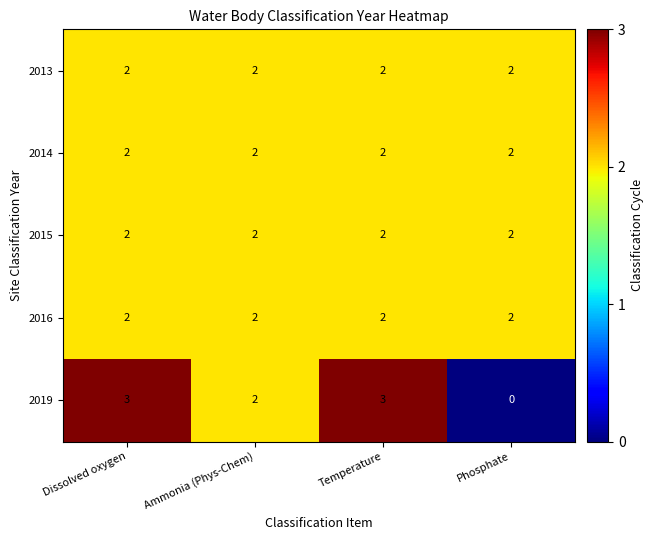

True or false: 2019 has a value of 0 at Phosphate.

True